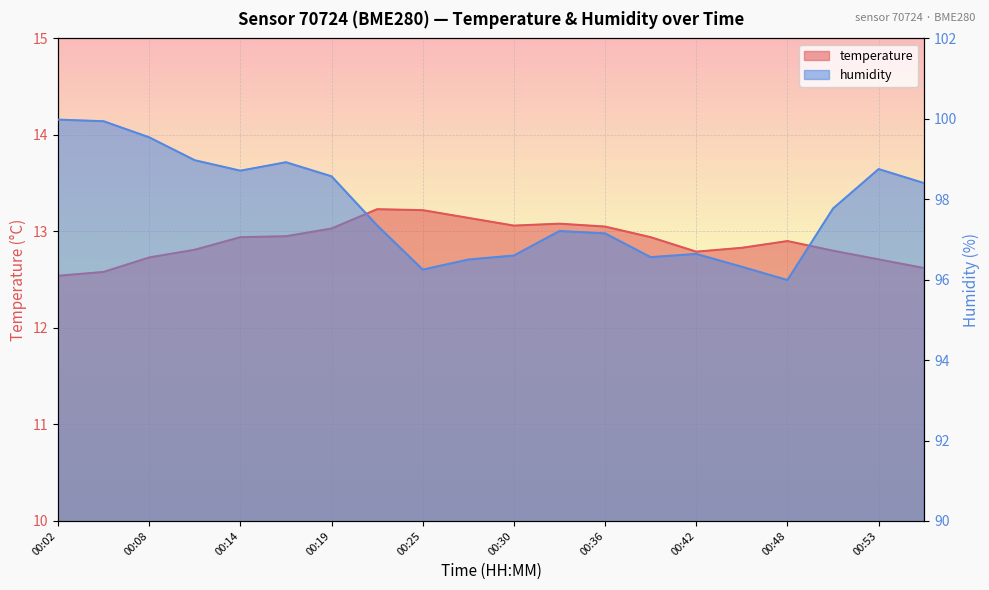

Rank the series by their average value, from lowest to highest.

temperature, humidity